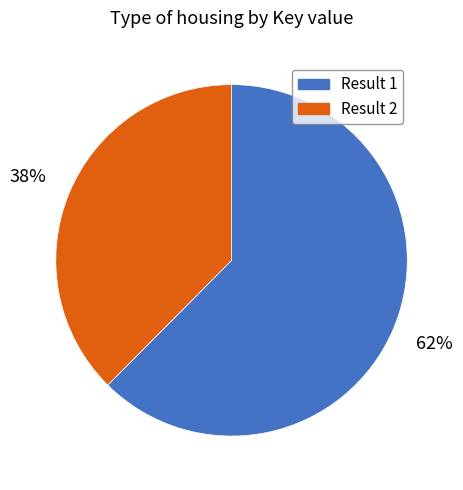

Count the number of slices in the pie.

2